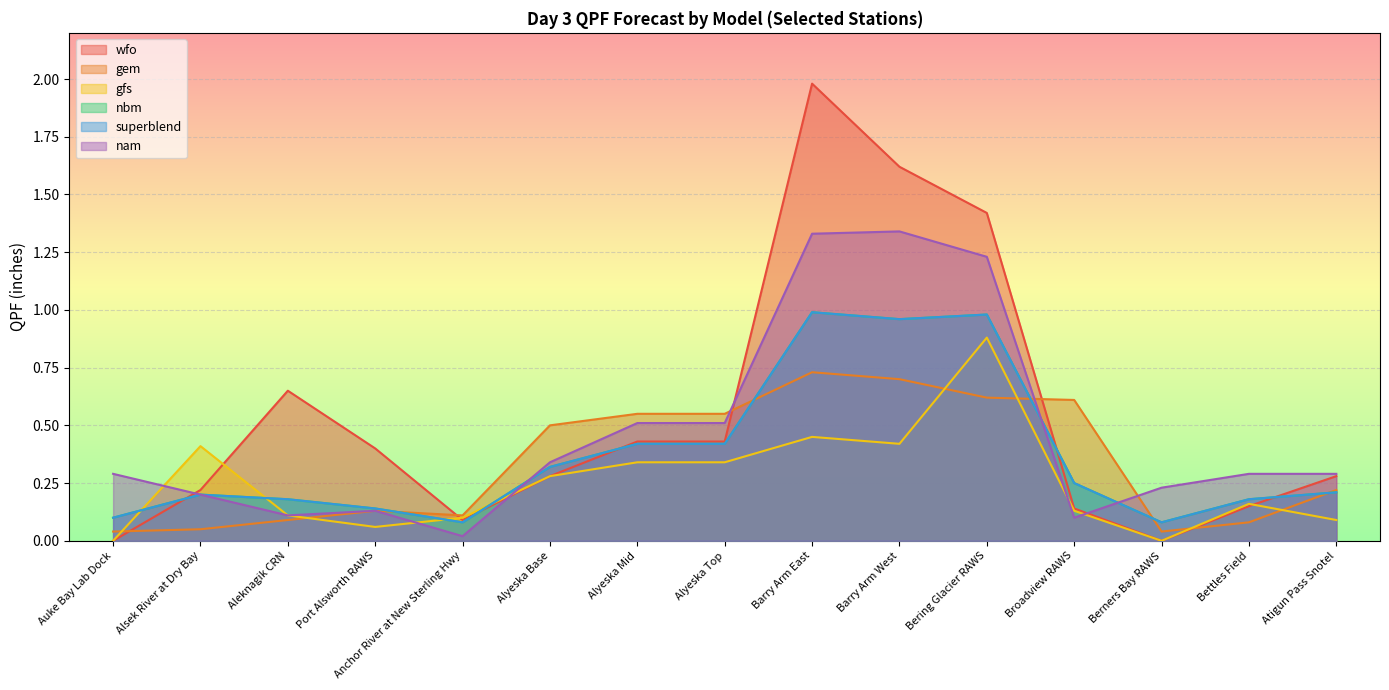

Which has a higher value, Anchor River at New Sterling Hwy or Berners Bay RAWS?

Anchor River at New Sterling Hwy